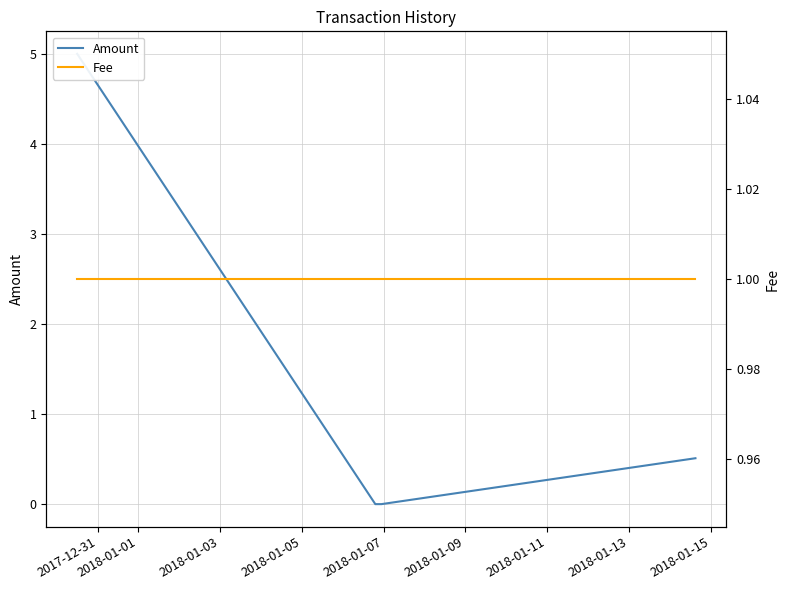

At which label does Amount reach its peak?

2017-12-31